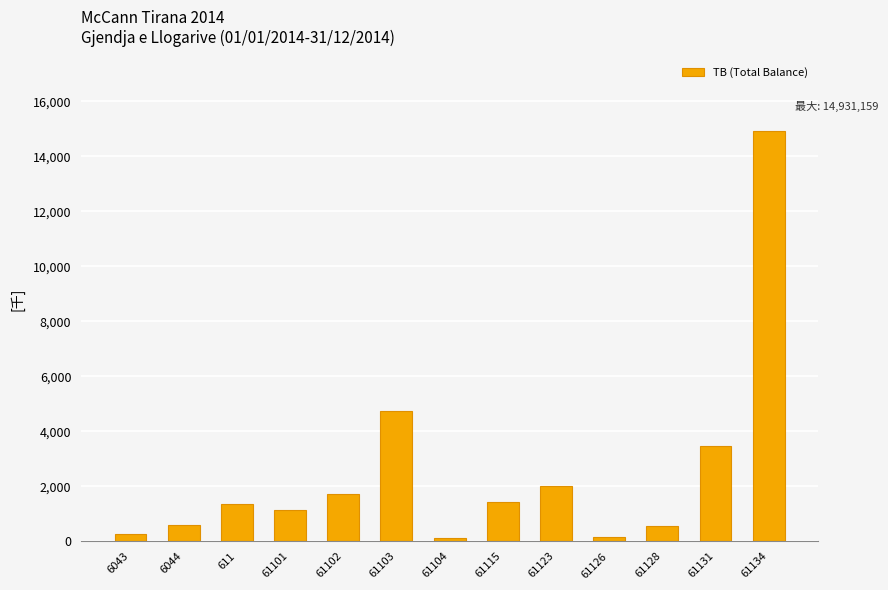

Does the chart contain any negative values?

No